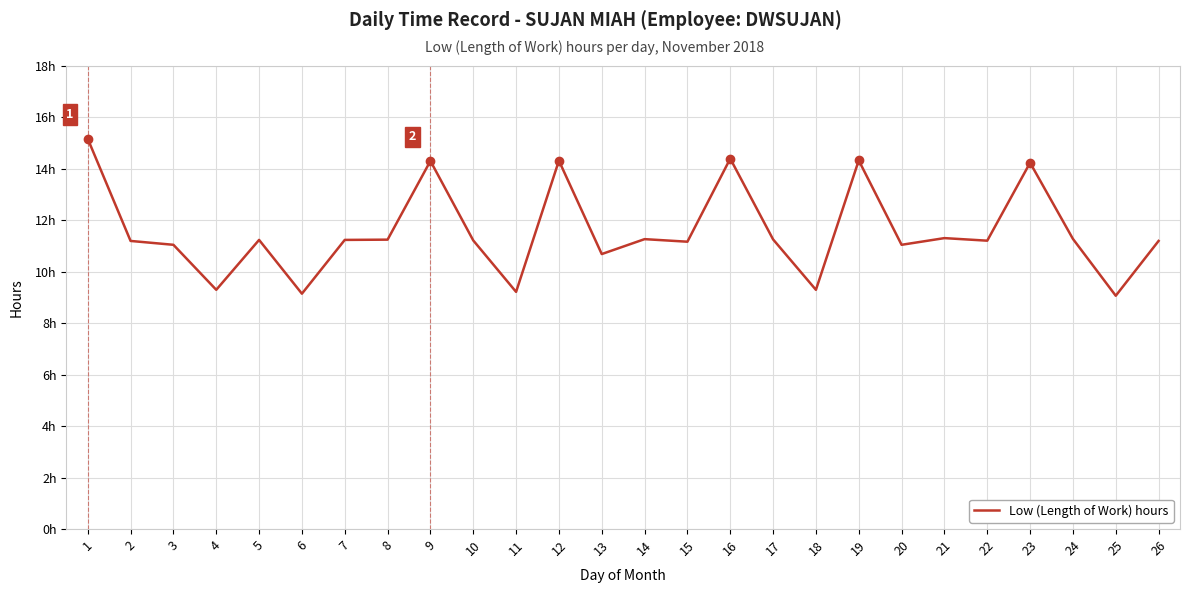

Reading left to right, list all the values displayed in this chart.

15.2	11.2	11.1	9.3	11.2	9.2	11.2	11.2	14.3	11.2	9.2	14.3	10.7	11.3	11.2	14.4	11.3	9.3	14.3	11.1	11.3	11.2	14.2	11.3	9.1	11.2